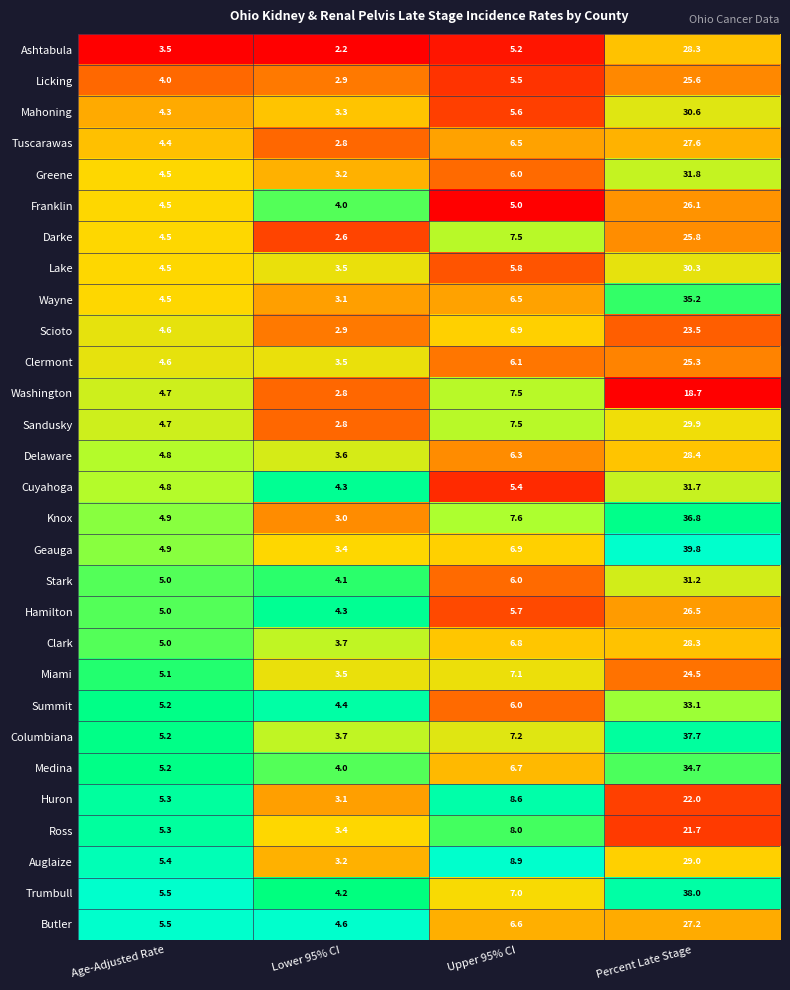

Where is Greene nearest to the value 17?

Upper 95% CI